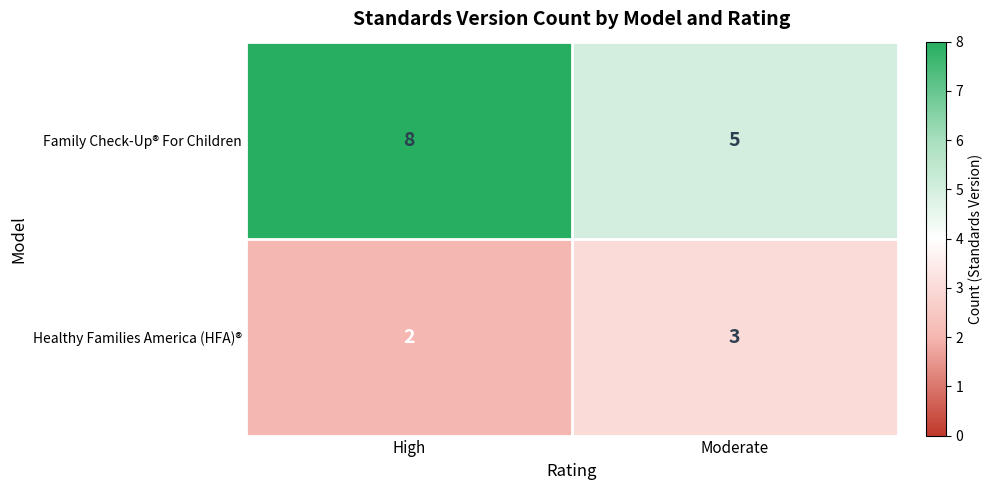

At how many categories does at least one series exceed 7?

1